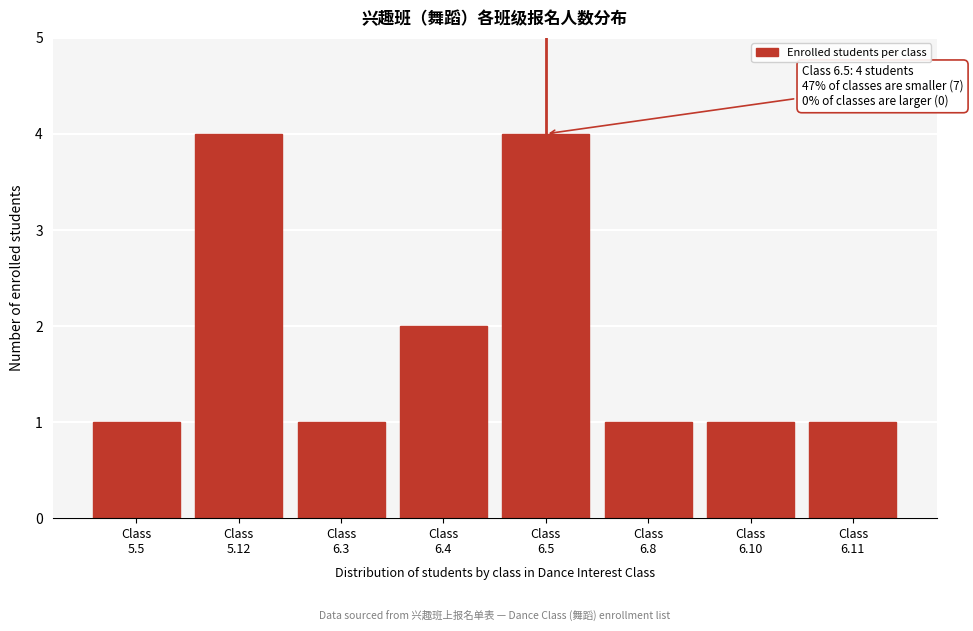

Reading left to right, what are all the values shown in this chart?

1	4	1	2	4	1	1	1